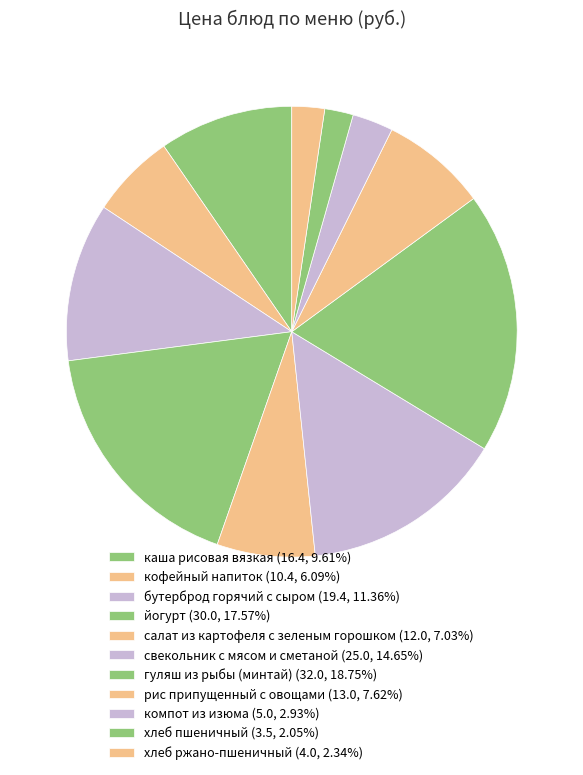

Rank the categories by value from lowest to highest.

хлеб пшеничный, хлеб ржано-пшеничный, компот из изюма, кофейный напиток, салат из картофеля с зеленым горошком, рис припущенный с овощами, каша рисовая вязкая, бутерброд горячий с сыром, свекольник с мясом и сметаной, йогурт, гуляш из рыбы (минтай)